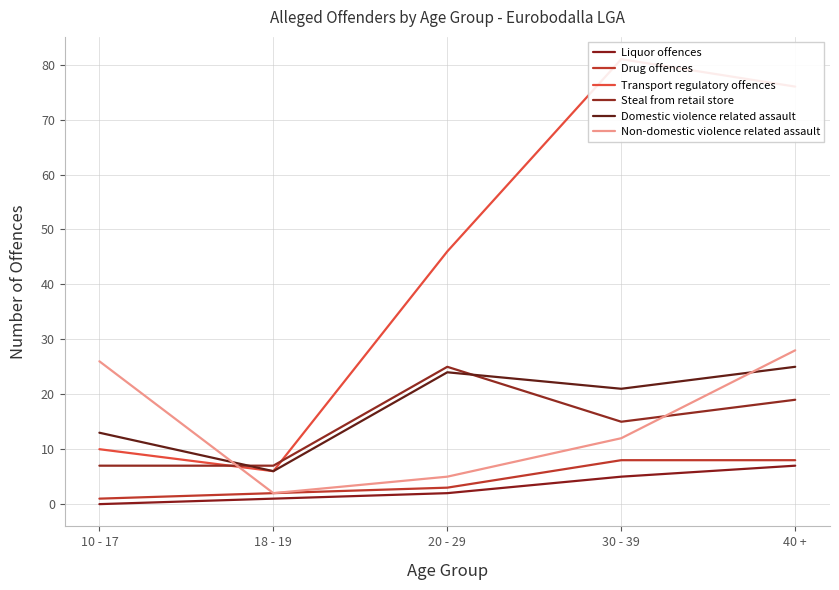

The Non-domestic violence related assault series shows 26 at 10 - 17. True or false?

True